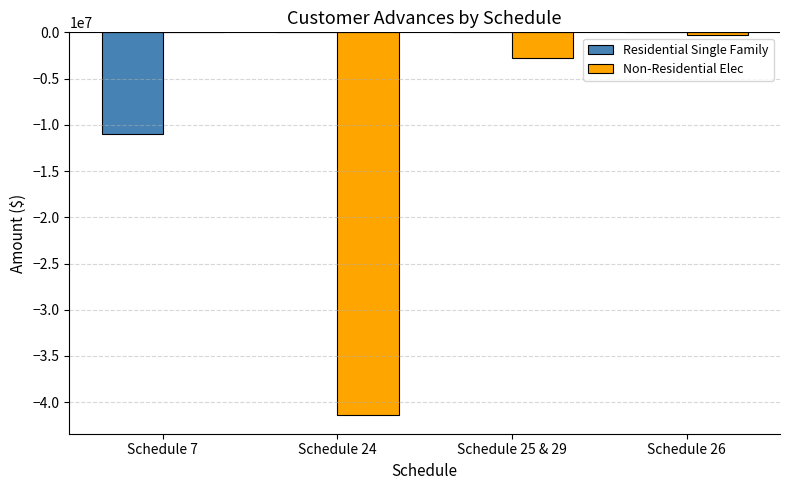

How many series are shown in this chart?

2